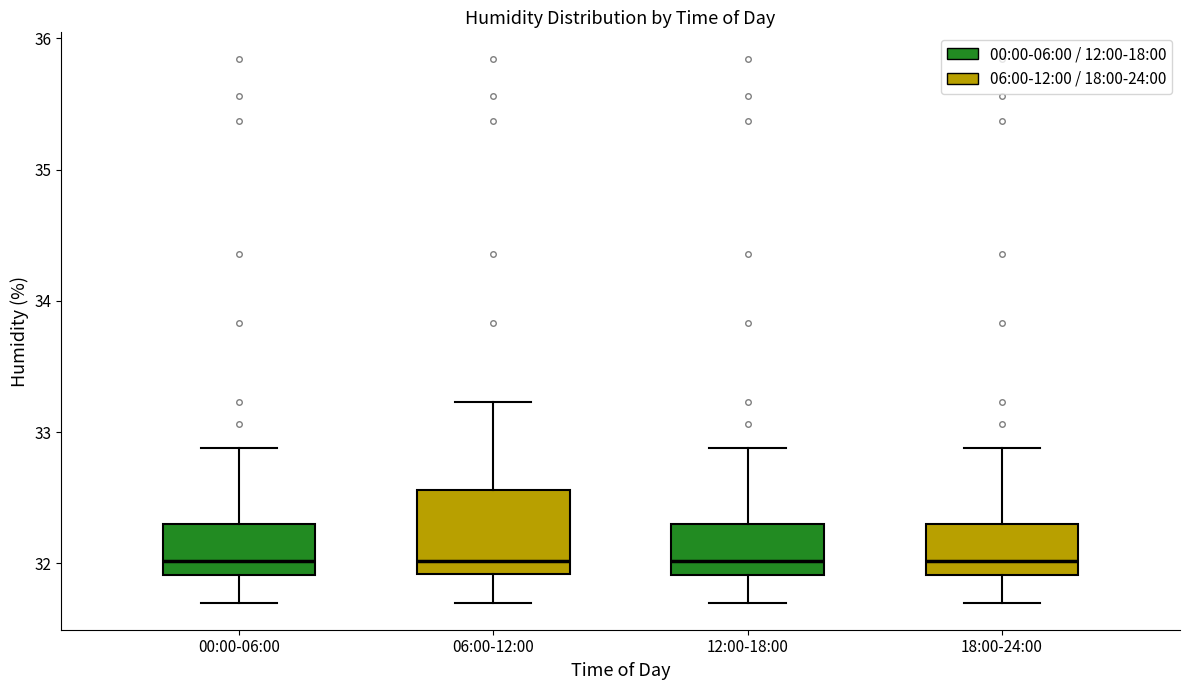

Reading left to right, transcribe this box plot: for each box, give where its median line is, the range the box spans, and where its two whiskers end, as read against the y-axis. The values are not printed on the chart, so give them approximately, as read against the axis.

00:00-06:00: median 32.0, box 31.9 to 32.3, whiskers 31.7 to 32.9
06:00-12:00: median 32.0, box 31.9 to 32.6, whiskers 31.7 to 33.2
12:00-18:00: median 32.0, box 31.9 to 32.3, whiskers 31.7 to 32.9
18:00-24:00: median 32.0, box 31.9 to 32.3, whiskers 31.7 to 32.9